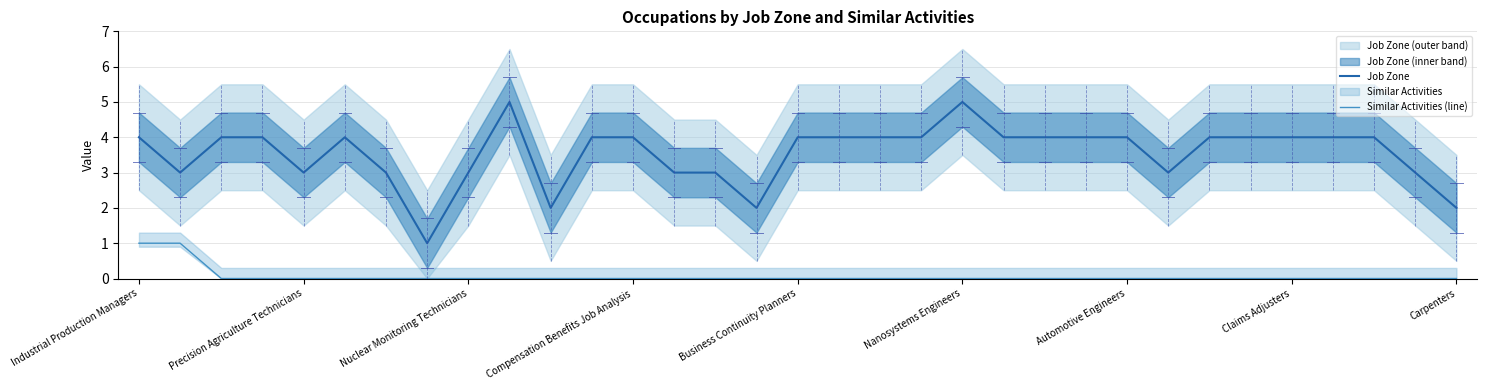

True or false: Similar Activities (line) and Job Zone intersect in this chart.

False